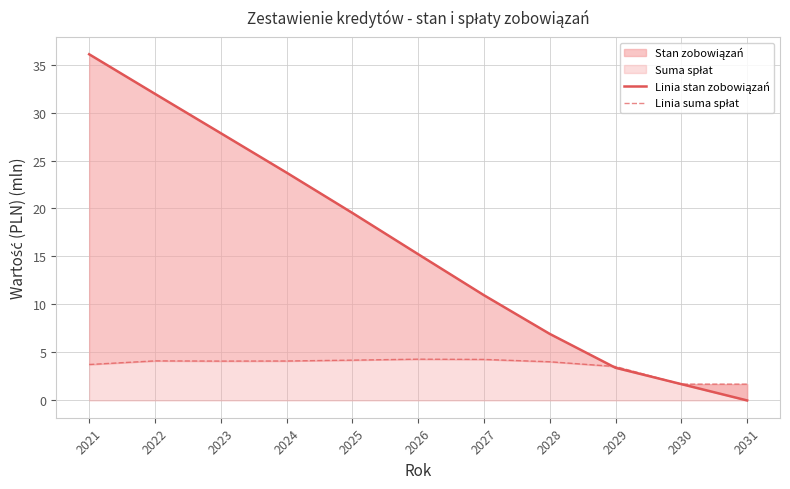

Reading right to left, extract all data points from this chart.

Linia stan zobowiązań: 0.0	1.7	3.4	6.9	11.0	15.2	19.5	23.7	27.8	31.9	36.1
Linia suma spłat: 1.7	1.7	3.5	4.0	4.3	4.3	4.2	4.1	4.1	4.1	3.7